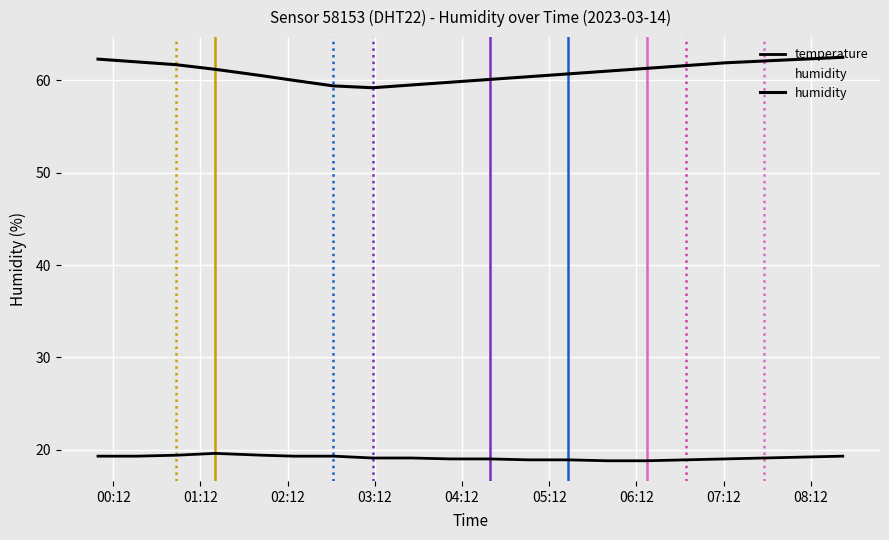

What are all the series names shown in the legend?

temperature, humidity